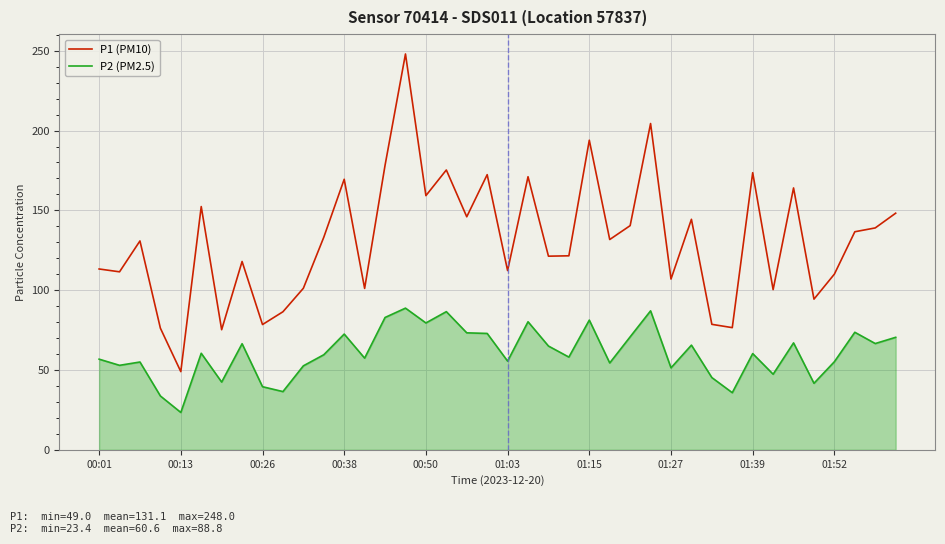

True or false: P1 (PM10) and P2 (PM2.5) cross at least once.

False